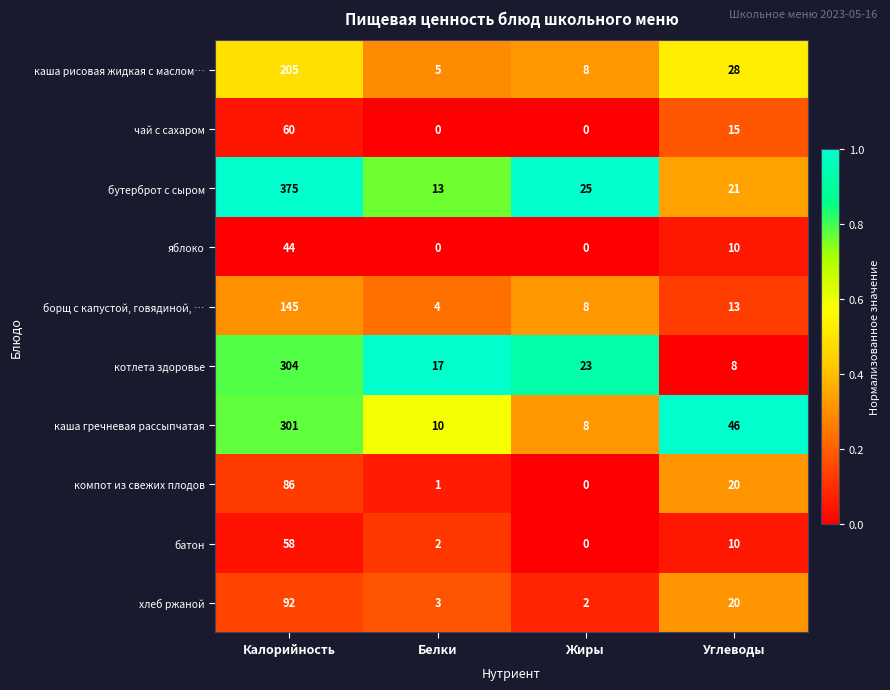

Is the value of каша гречневая рассыпчатая at Углеводы greater than the value of чай с сахаром at Калорийность?

No